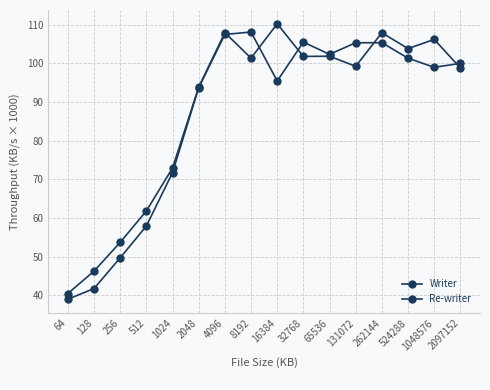

The Writer series shows 95.5 at 16384. True or false?

True